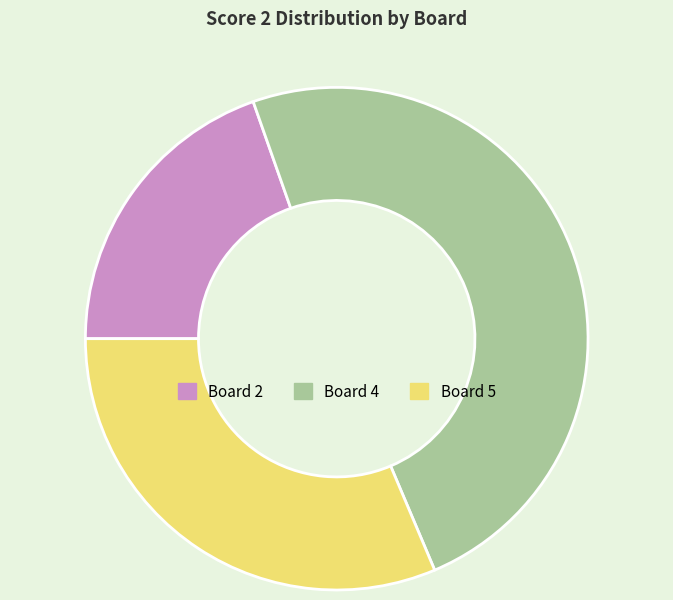

How many slices are in this pie chart?

3